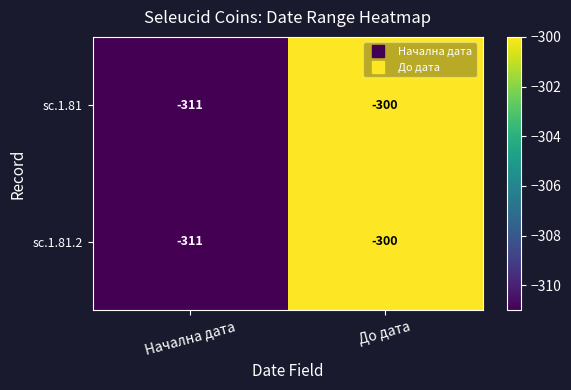

Where is sc.1.81 nearest to the value -305?

До дата